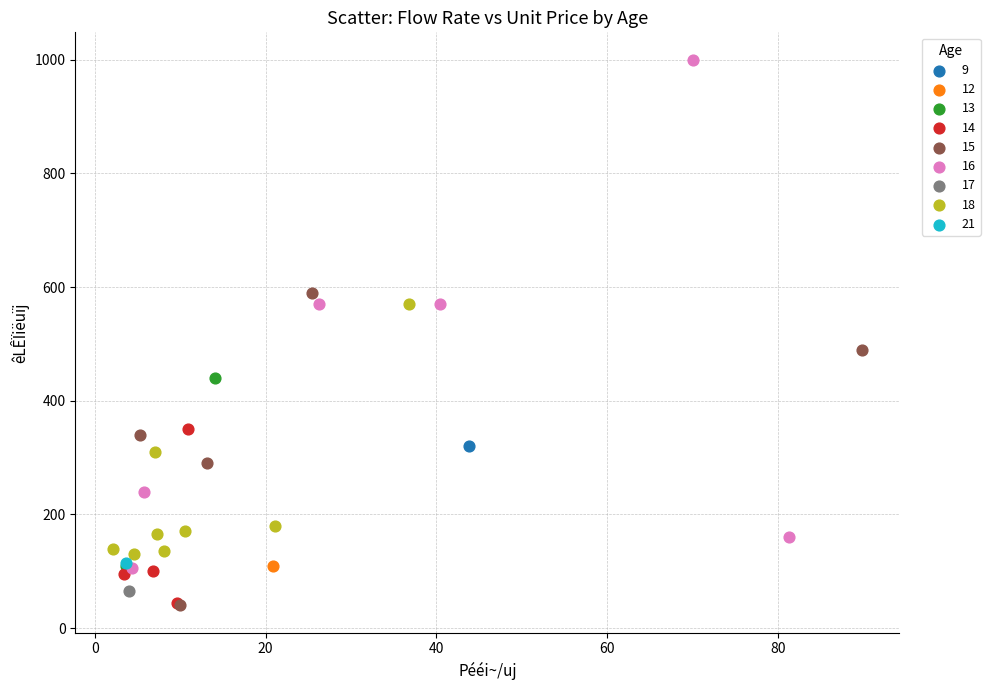

Which series contains the highest Y value?

16